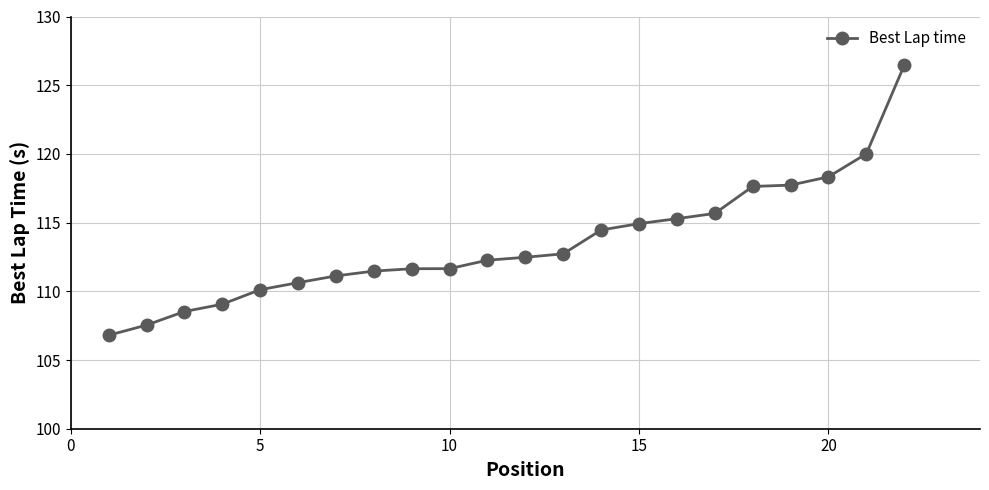

What is the smallest value displayed?

106.8